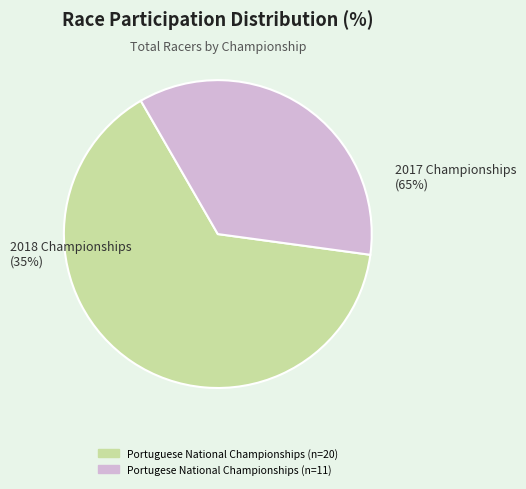

How many segments does this pie chart have?

2